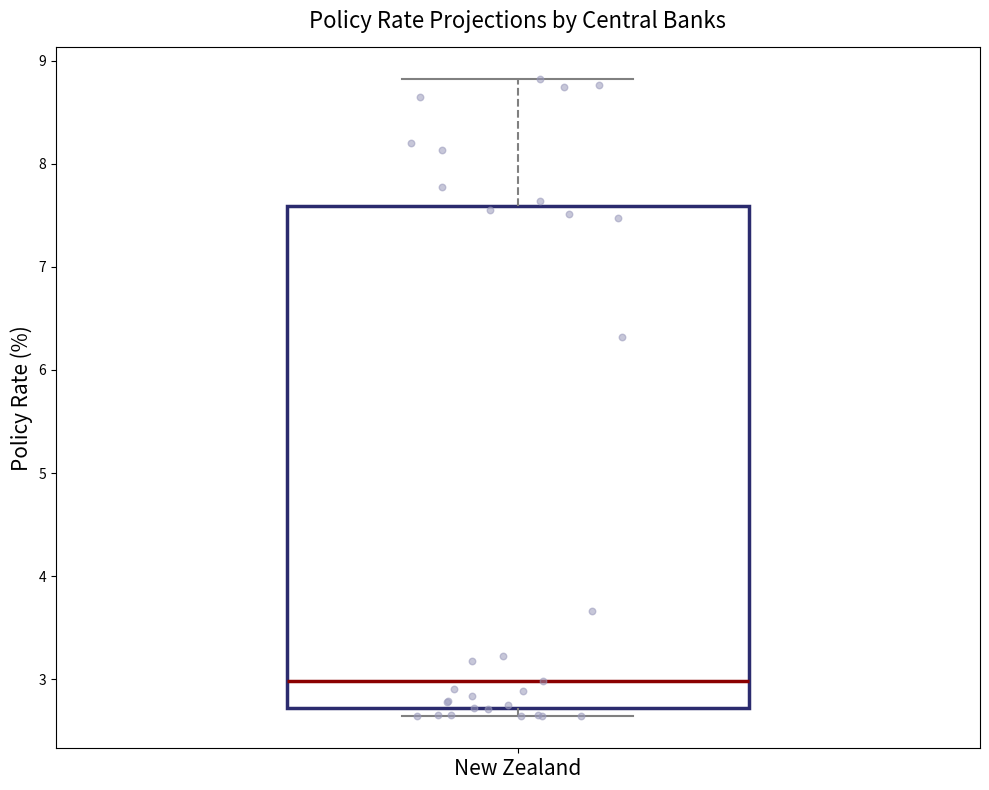

Where is the upper edge of the box for New Zealand on the y-axis? The values are not printed on the chart, so give them approximately, as read against the axis.

7.6